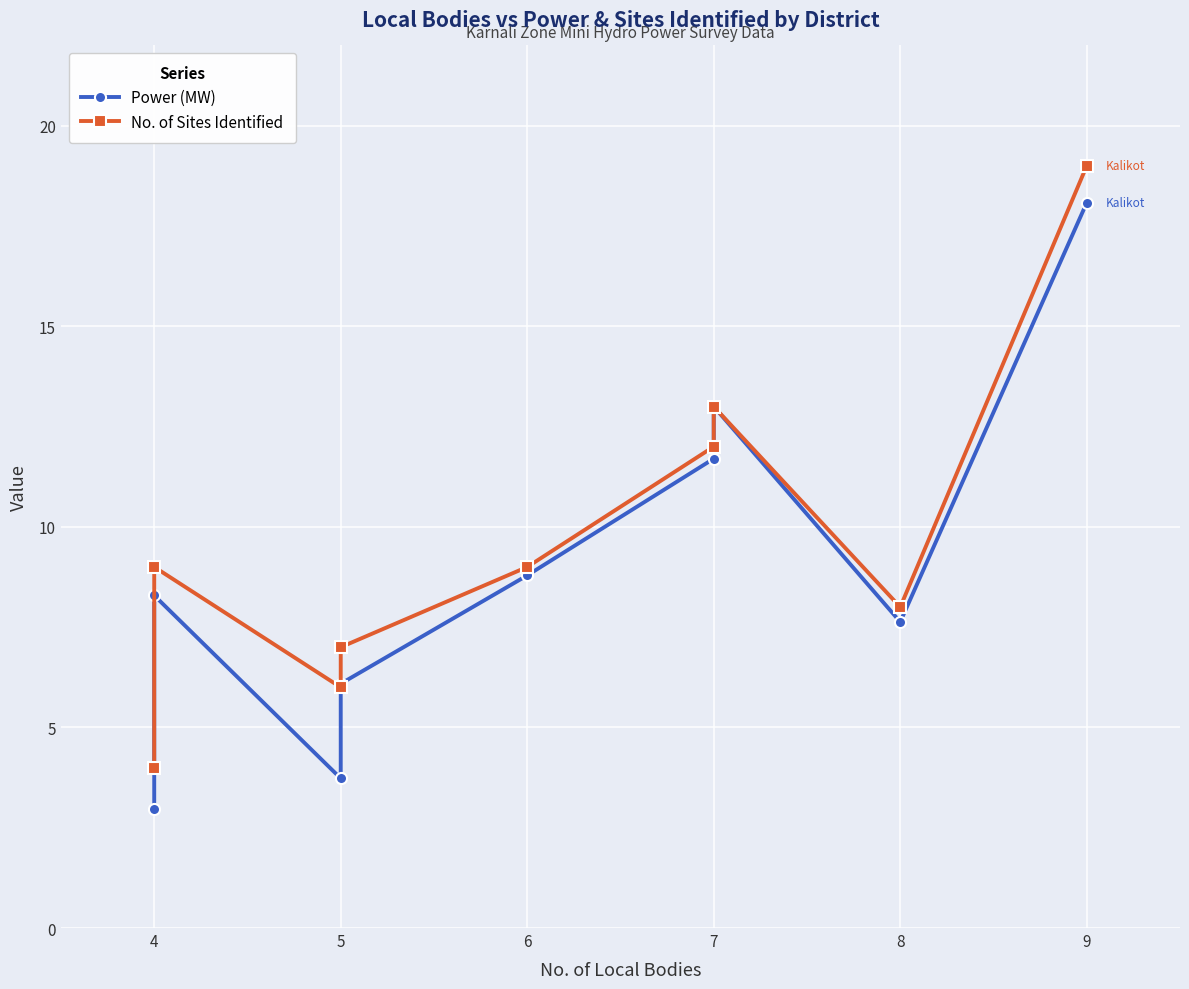

At 5, list the series in order from smallest to largest.

Power (MW), No. of Sites Identified